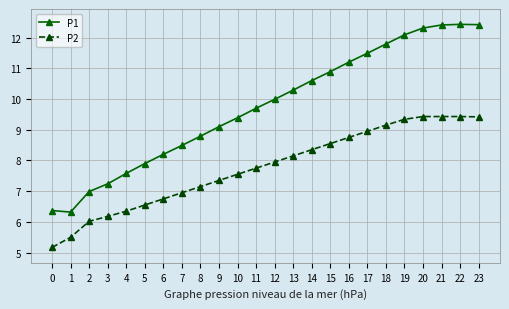

What is the average value of the P2 series?

7.8